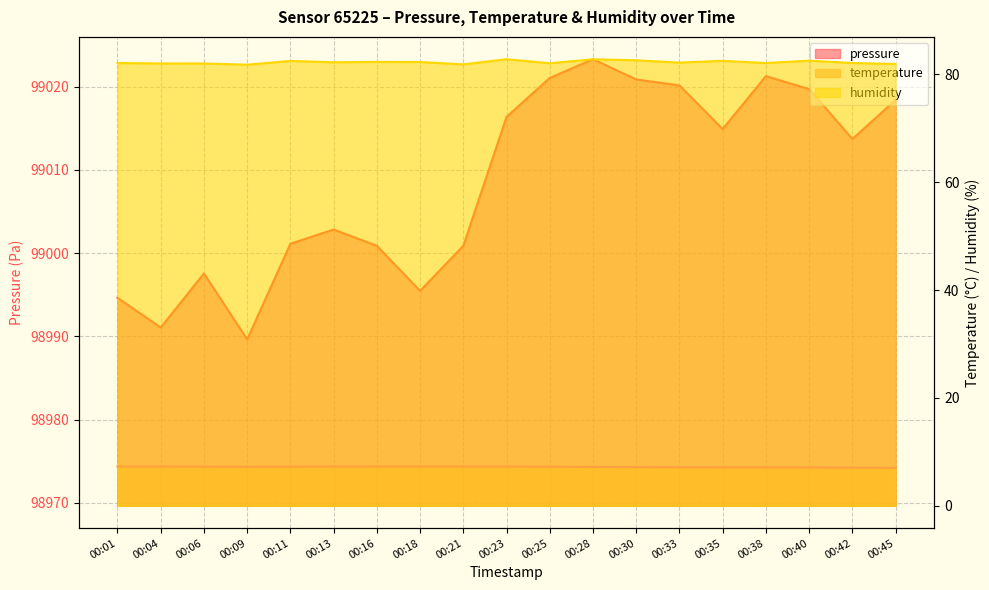

How many lines are shown in the chart?

3